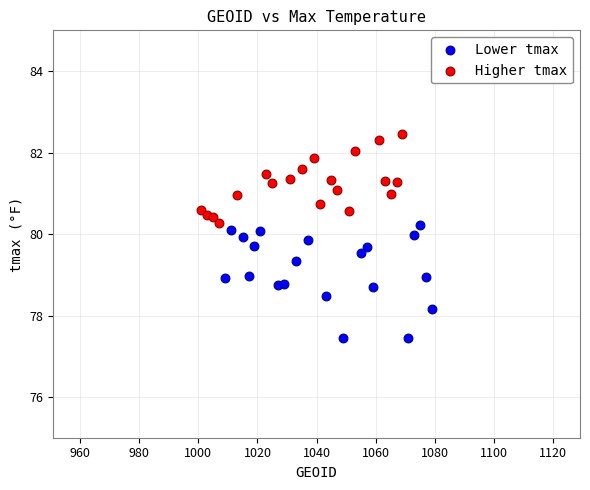

Which series contains the highest Y value?

Higher tmax